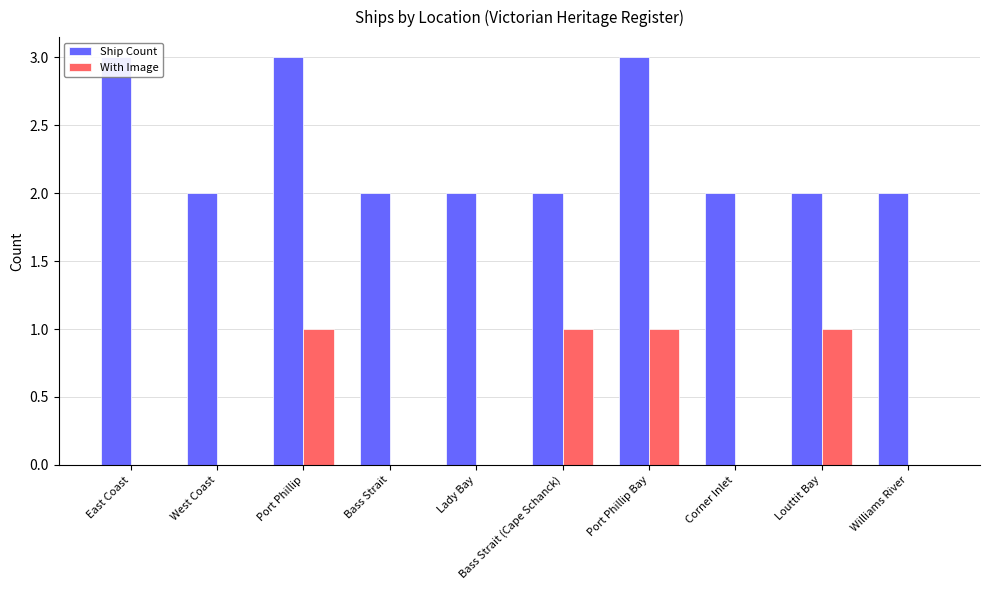

What is the label of the 7th bar from the right?

Bass Strait